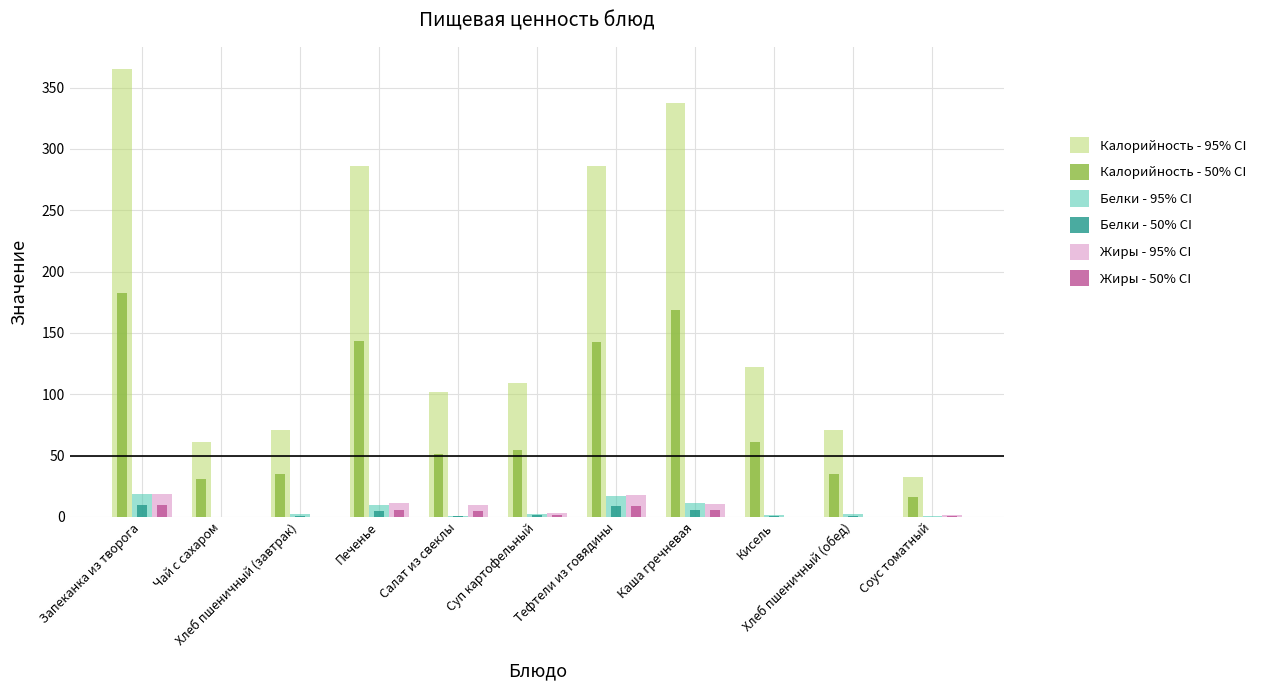

What is the maximum value for Белки - 50% CI?

9.4